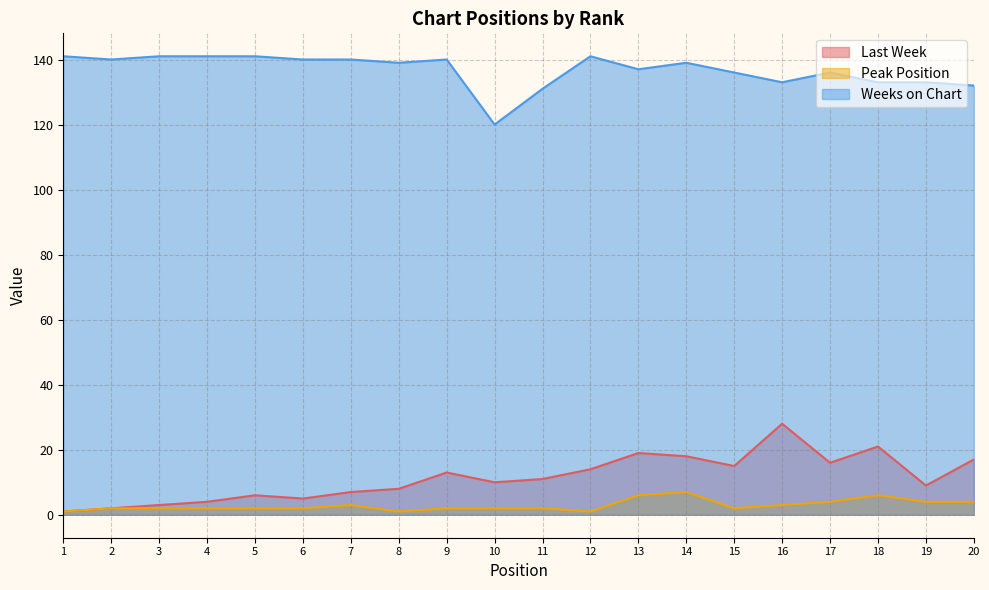

Reading left to right, what are all the values shown in this chart?

Last Week: 1=1	2=2	3=3	4=4	5=6	6=5	7=7	8=8	9=13	10=10	11=11	12=14	13=19	14=18	15=15	16=28	17=16	18=21	19=9	20=17
Peak Position: 1=1	2=2	3=2	4=2	5=2	6=2	7=3	8=1	9=2	10=2	11=2	12=1	13=6	14=7	15=2	16=3	17=4	18=6	19=4	20=4
Weeks on Chart: 1=141	2=140	3=141	4=141	5=141	6=140	7=140	8=139	9=140	10=120	11=131	12=141	13=137	14=139	15=136	16=133	17=136	18=133	19=133	20=132